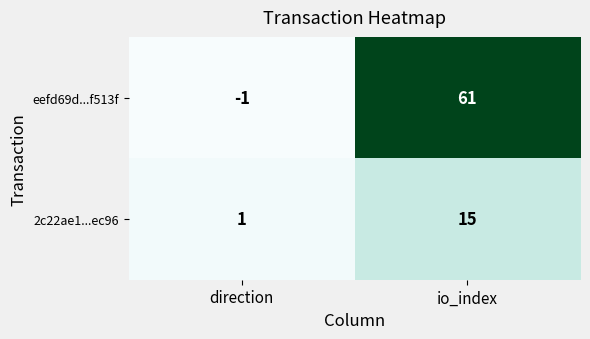

Which series has the widest spread of values?

eefd69d...f513f